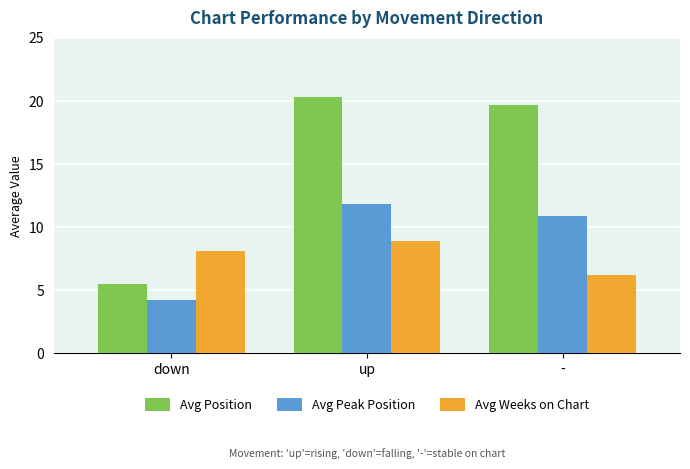

What is the label of the 3rd bar from the left?

-